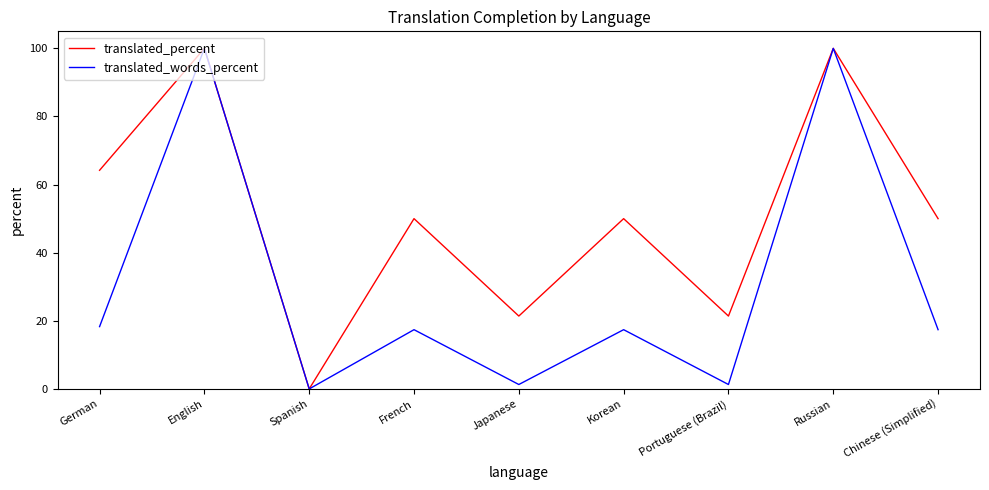

What is the sum of the translated_words_percent values at Russian and Chinese (Simplified)?

117.4